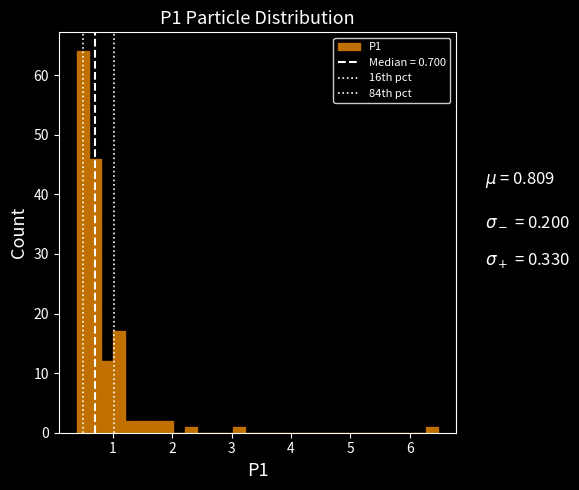

Read against the x-axis, roughly where is the centre of the tallest bar?

0.5